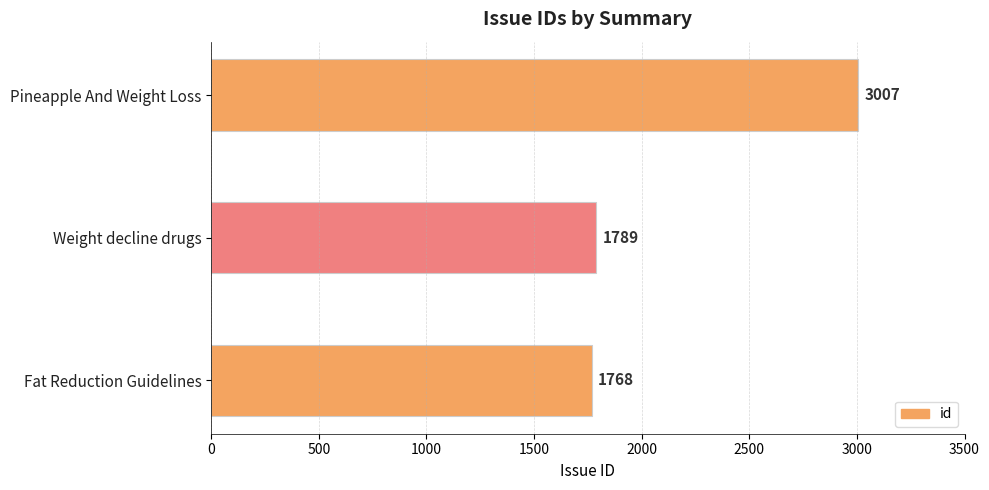

Between Weight decline drugs and Pineapple And Weight Loss, which is larger?

Pineapple And Weight Loss